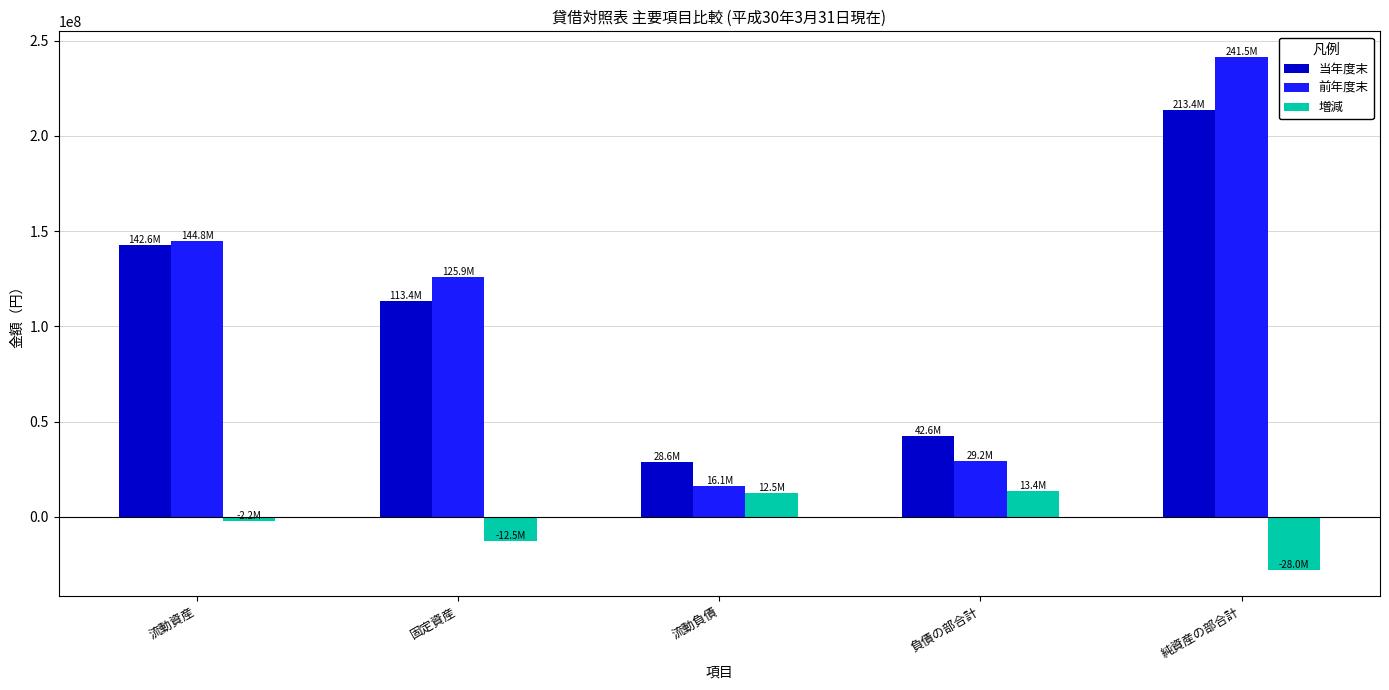

At which category does the chart reach its peak across all series?

純資産の部合計